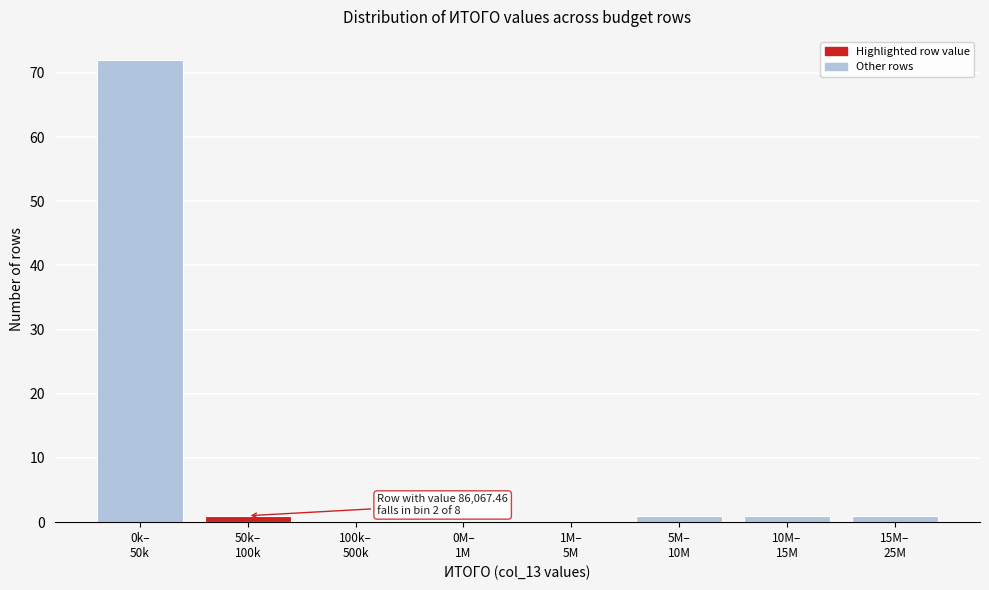

What is the greatest value displayed?

72